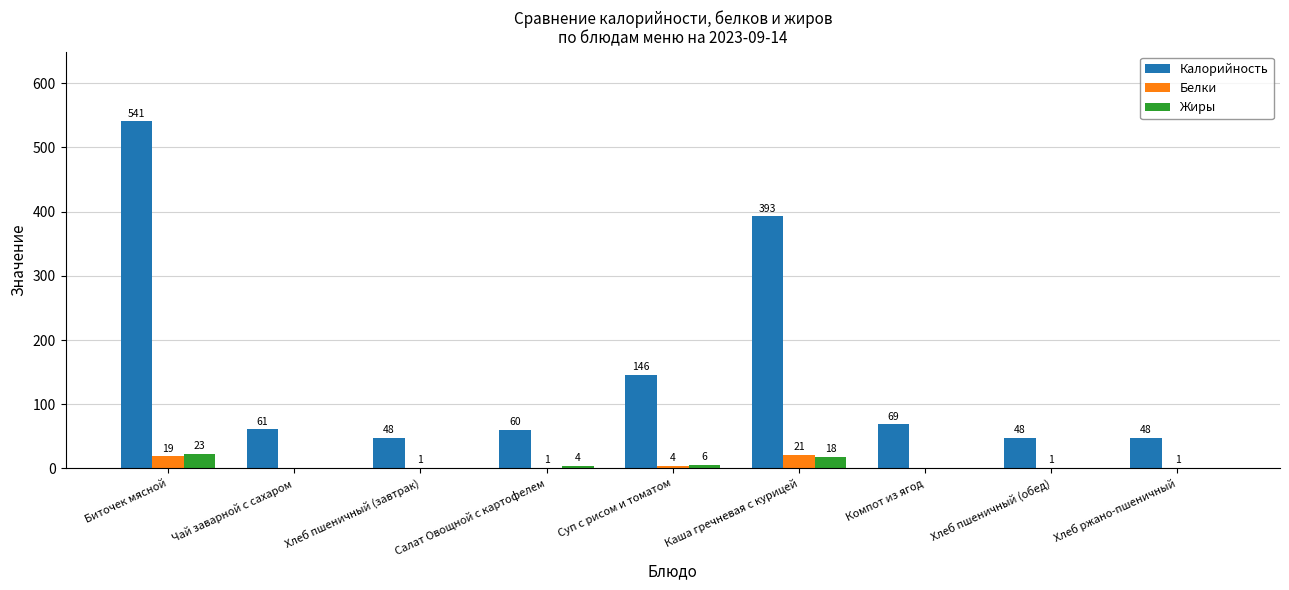

Between Чай заварной с сахаром and Салат Овощной с картофелем, which series saw the biggest shift?

Жиры